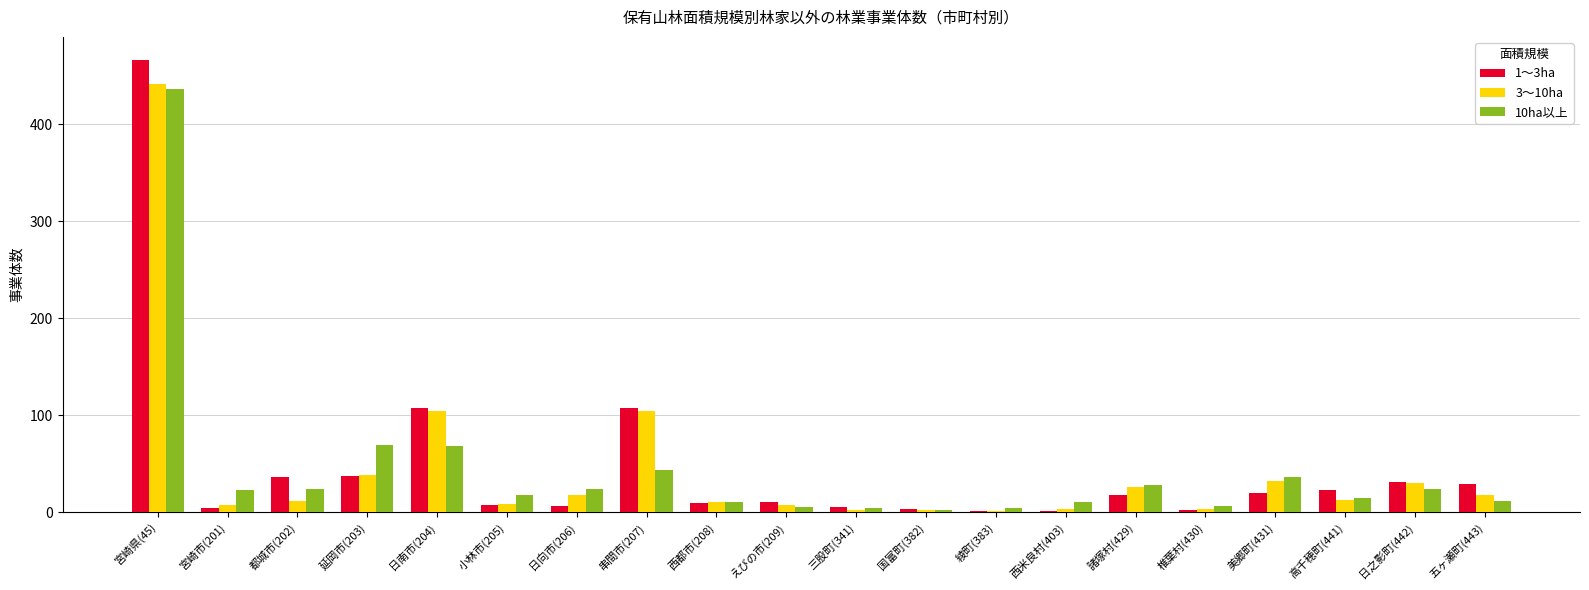

Is it true that 1～3ha equals 37 at 延岡市(203)?

True